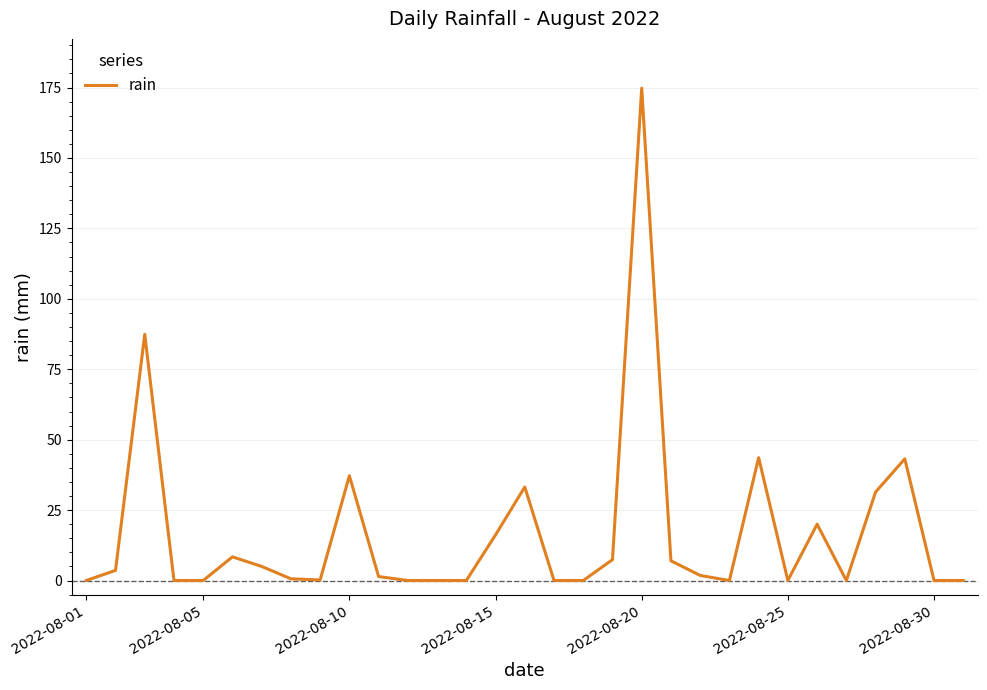

What is the greatest value displayed?

174.8